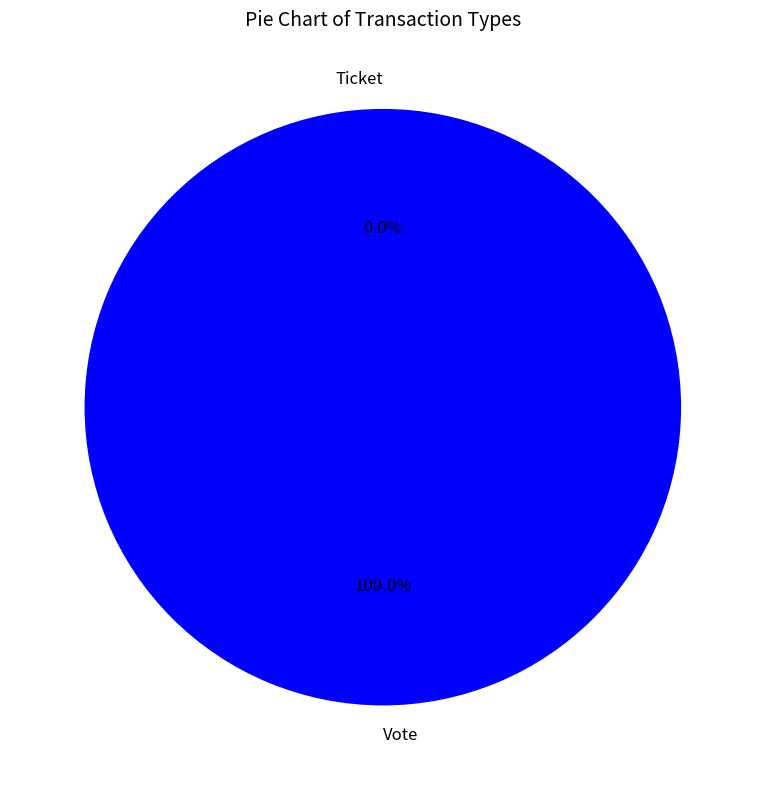

Which has a higher value, Vote or Ticket?

Vote